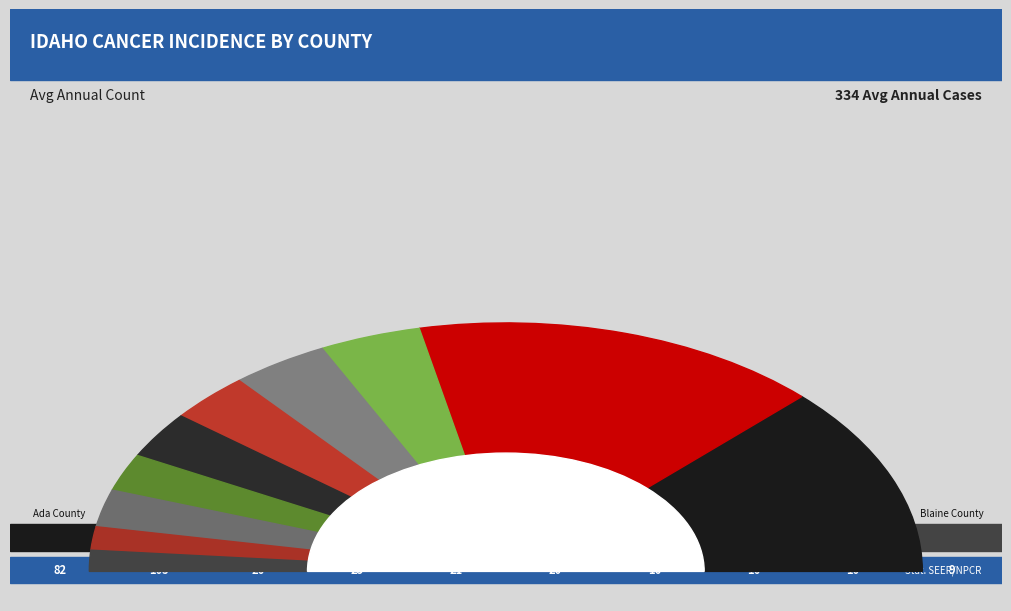

Between Minidoka County and Cassia County, which is larger?

Minidoka County